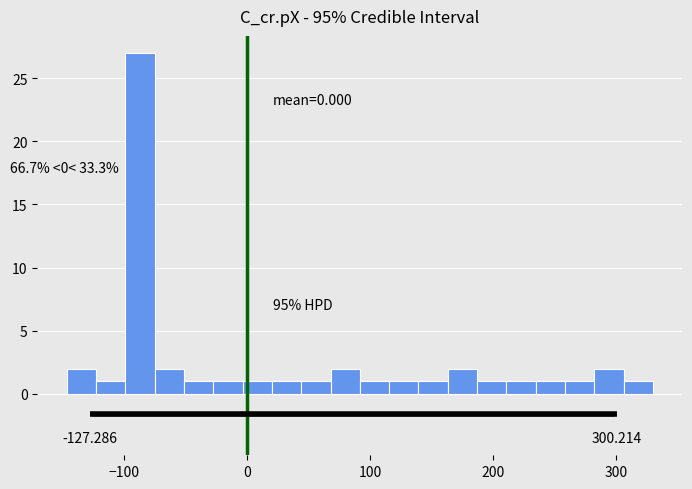

Around what value on the x-axis is the tallest bar? Give the approximate position of its centre, as read against the axis.

-90